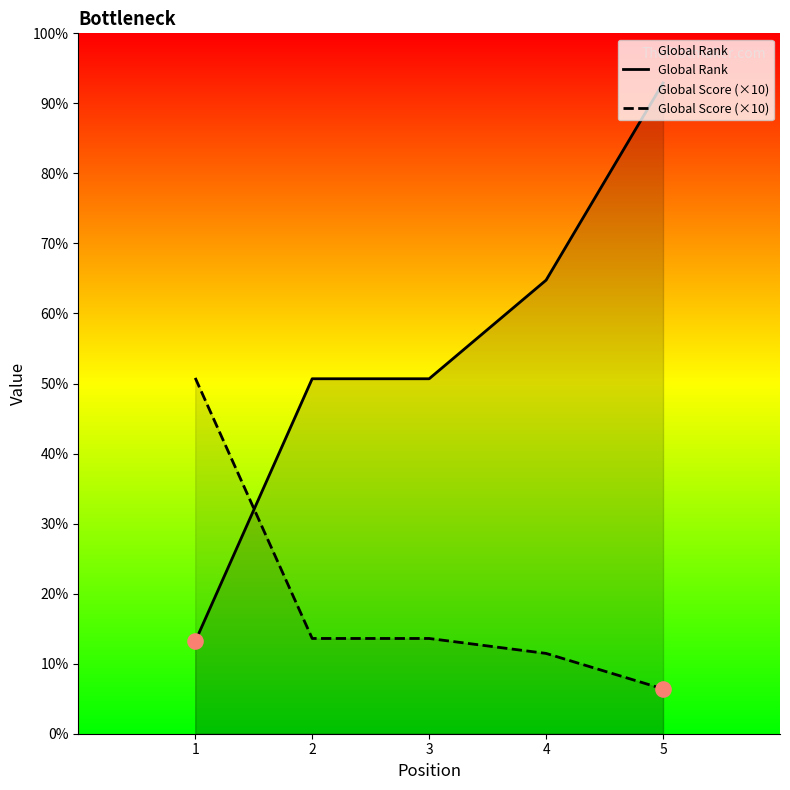

Which series has the largest Y range (max minus min)?

Global Rank